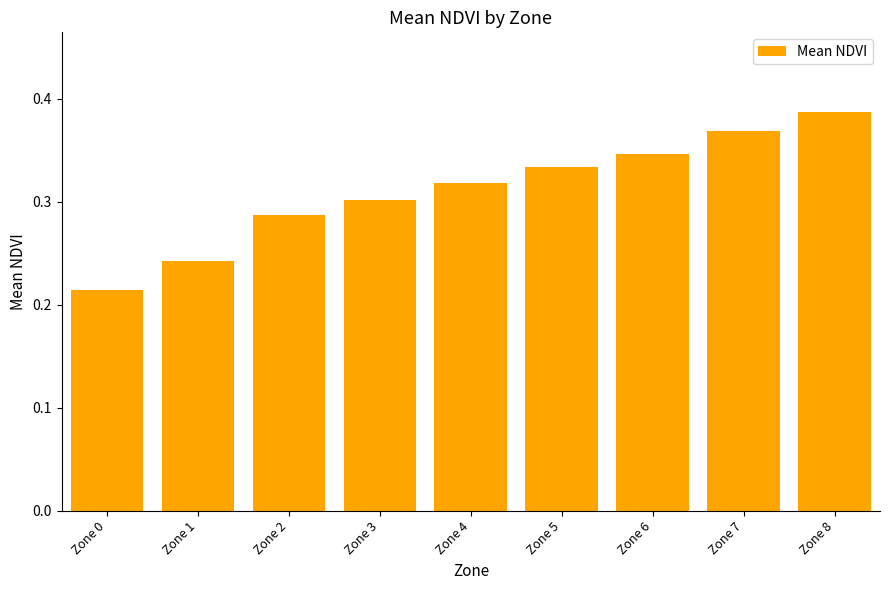

What is the difference between the values at Zone 8 and Zone 3?

0.1